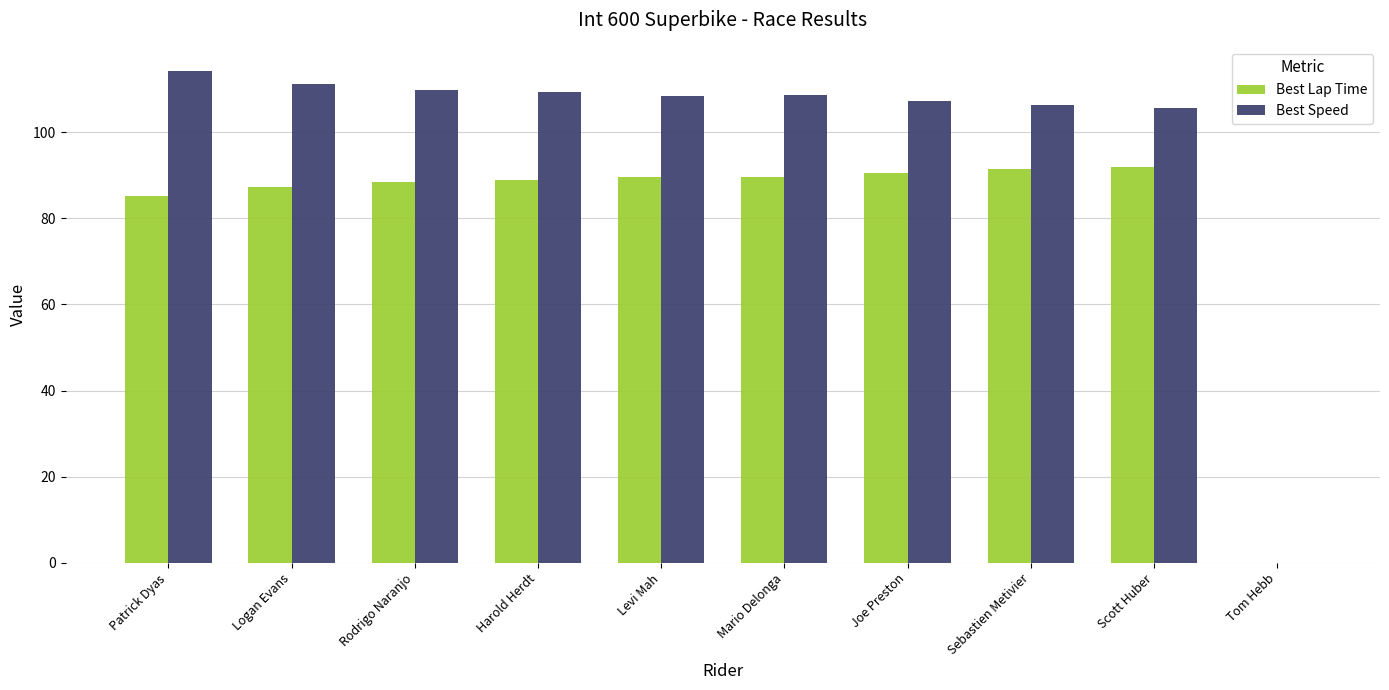

Which category has the highest value in the Best Speed series?

Patrick Dyas